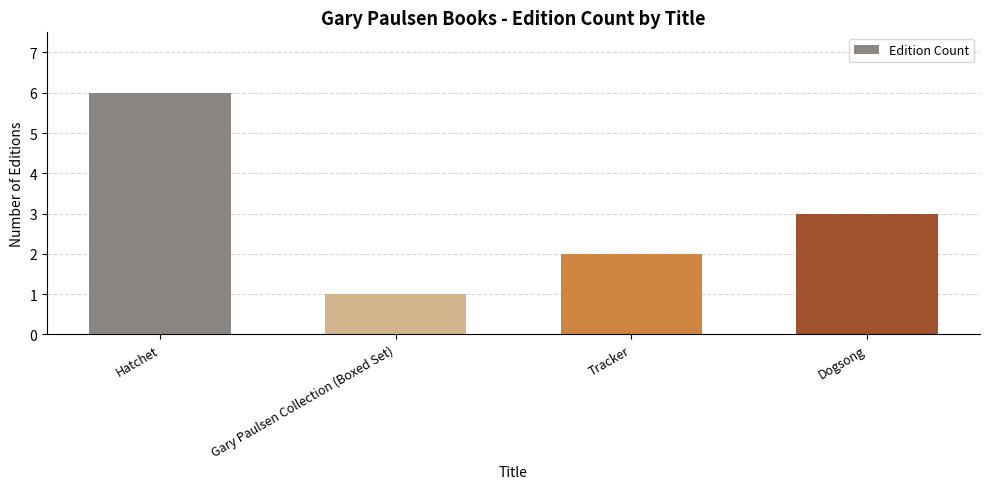

What is the difference between the maximum and second lowest values?

4